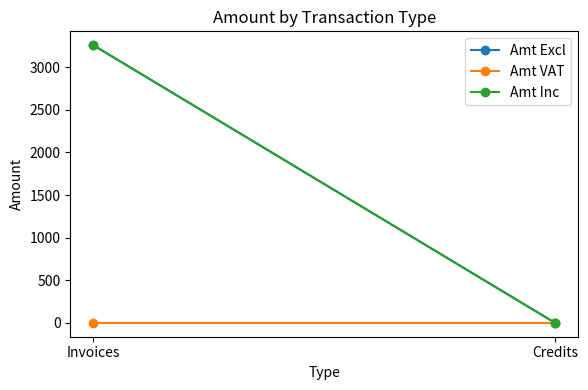

Does the chart have visible grid lines?

No